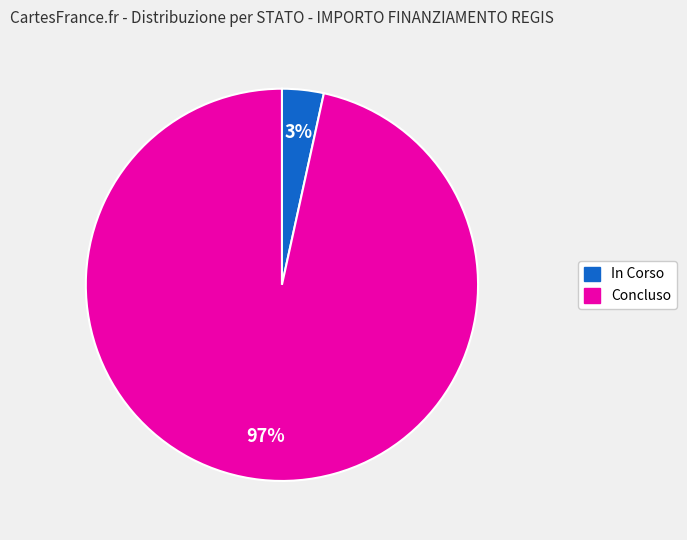

To the nearest percent, what is the average slice percentage?

50%